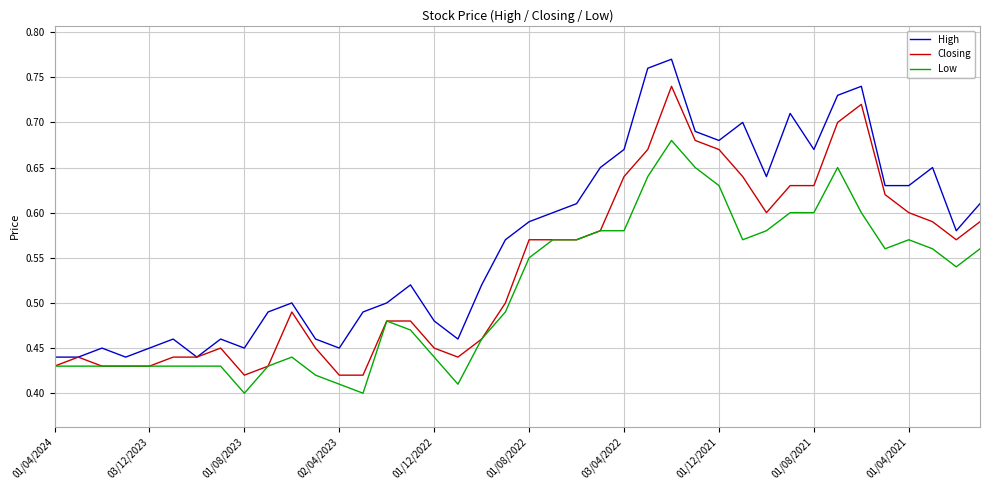

What is the sum of all Low values?

20.5